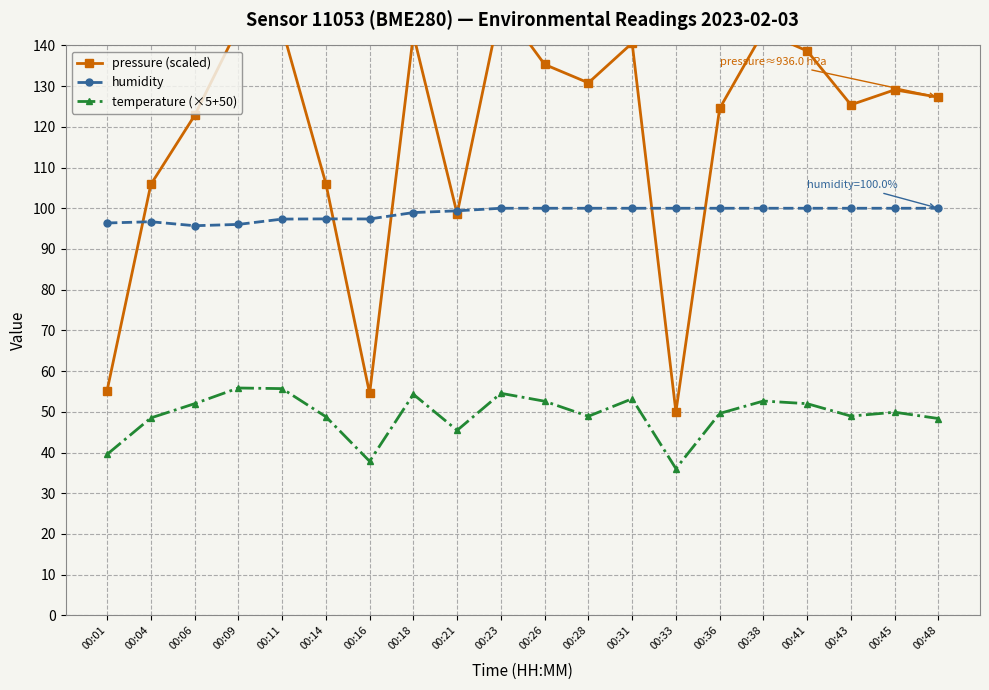

What is the spread (max minus min) of values at 00:04?

57.3